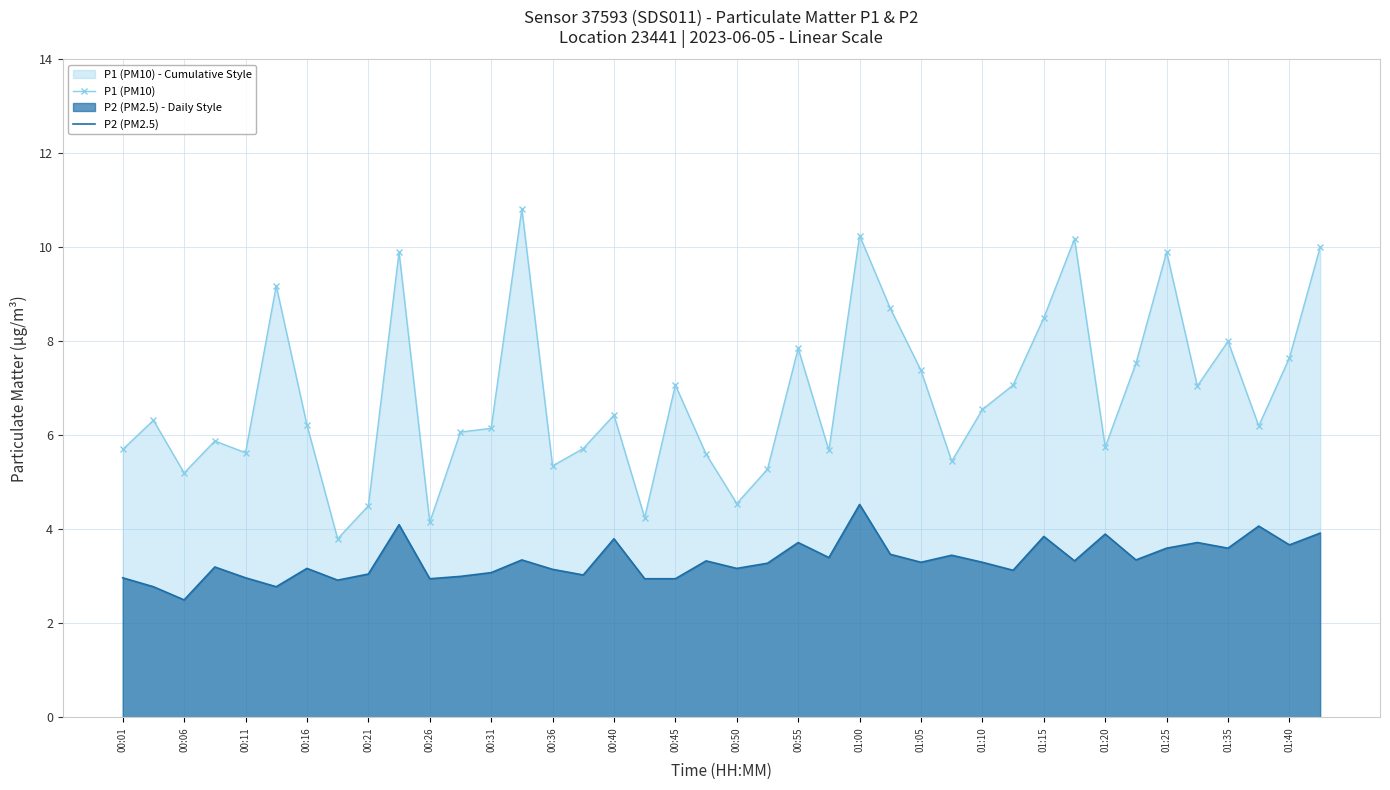

What is the spread (max minus min) of values at 29?

3.9